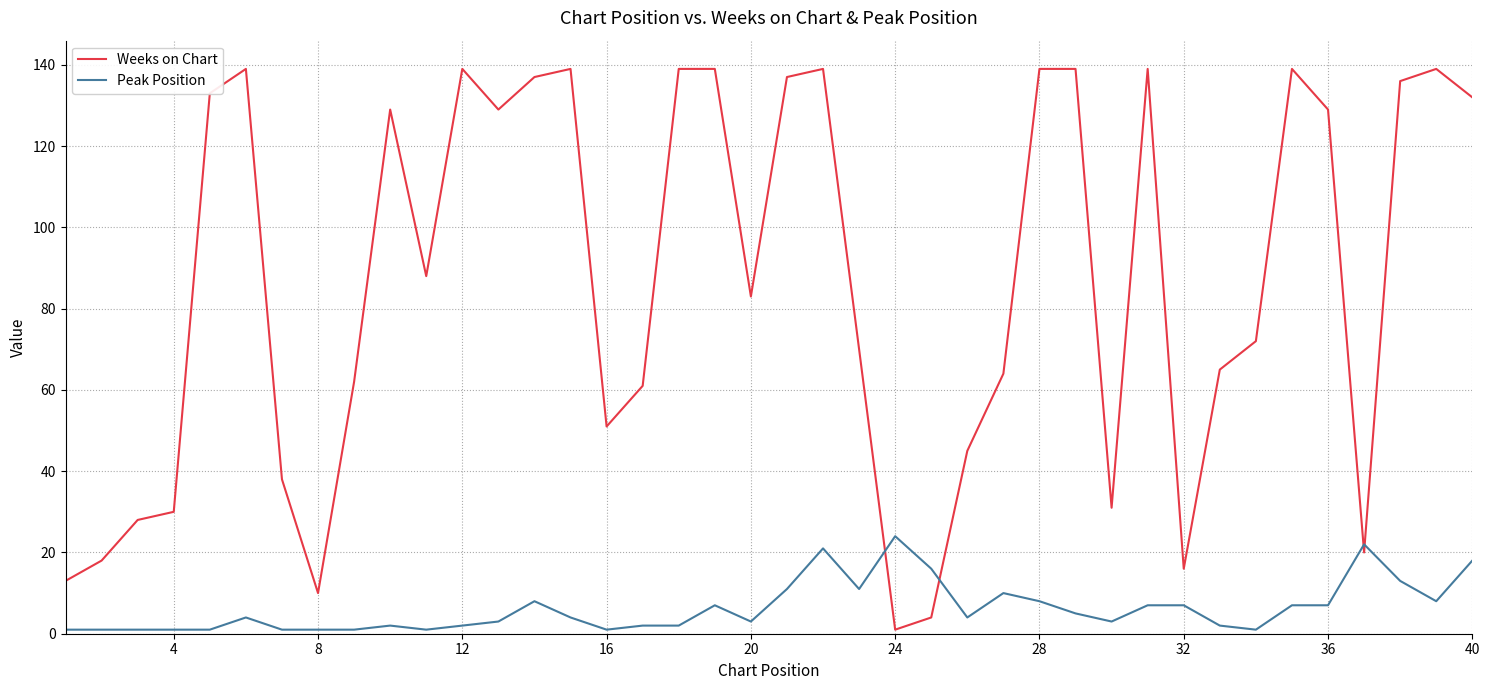

Does the chart display data point markers on the line(s)?

No